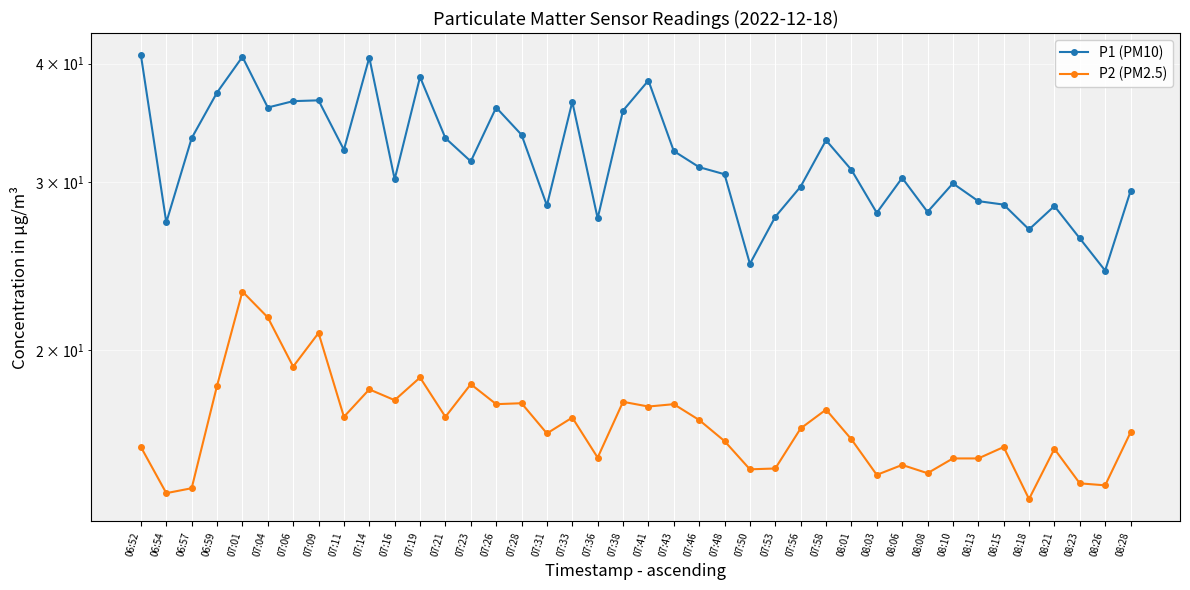

At which label does P1 (PM10) first exceed 31?

06:52